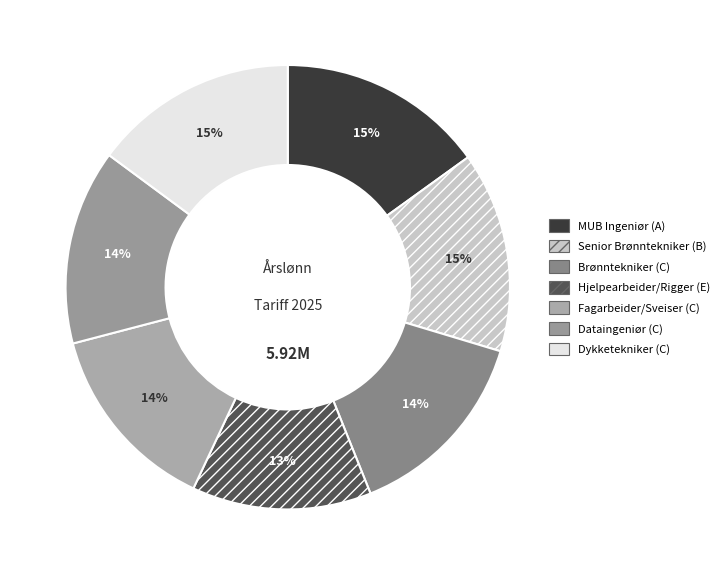

To the nearest percent, what portion does Fagarbeider/Sveiser (C) represent?

14%